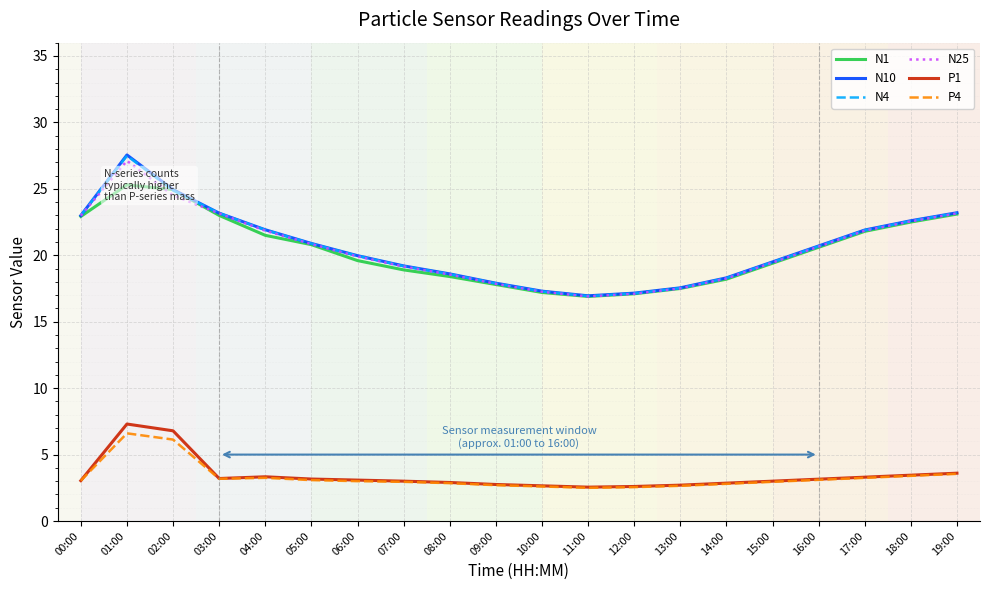

What is the spread (max minus min) of values at 09:00?

15.2